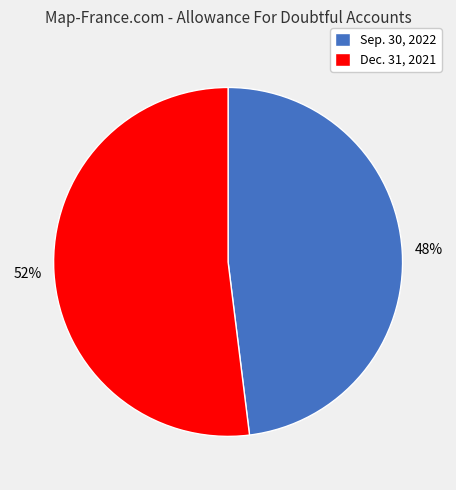

Combined, do Sep. 30, 2022 and Dec. 31, 2021 account for over 50%?

Yes